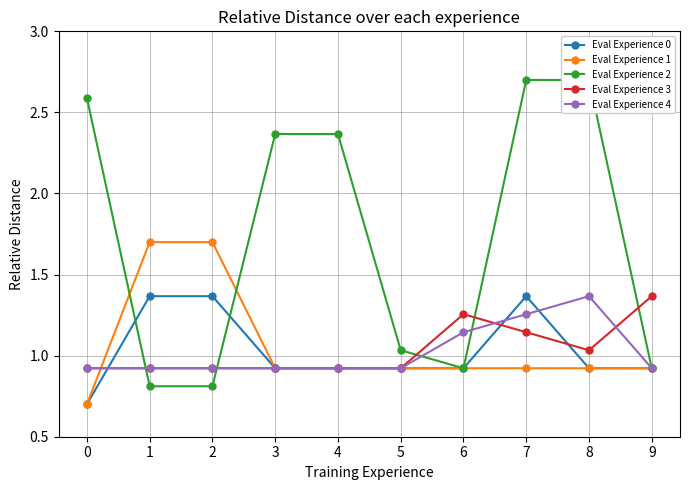

True or false: Eval Experience 1 and Eval Experience 2 cross at least once.

True